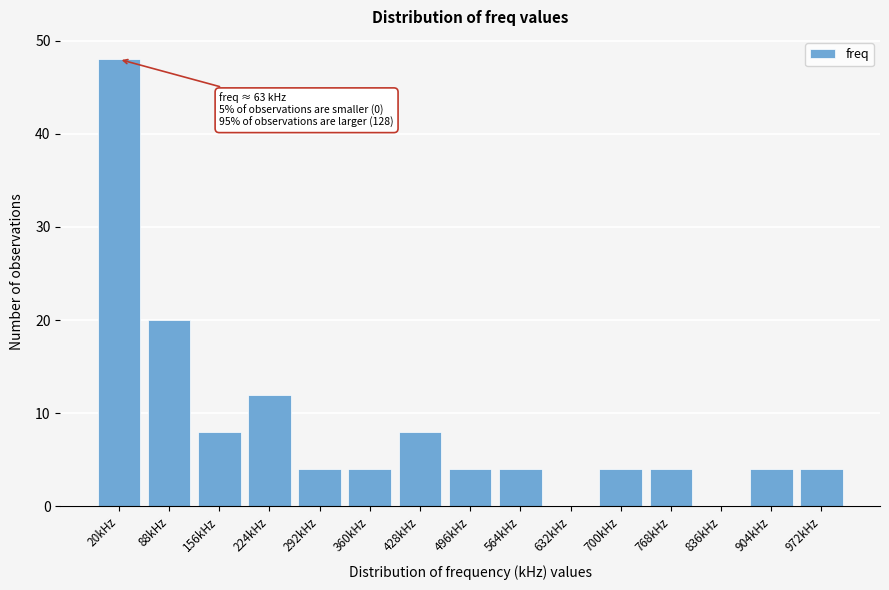

Reading left to right, list all the values displayed in this chart.

20kHz=48	88kHz=20	156kHz=8	224kHz=12	292kHz=4	360kHz=4	428kHz=8	496kHz=4	564kHz=4	632kHz=0	700kHz=4	768kHz=4	836kHz=0	904kHz=4	972kHz=4